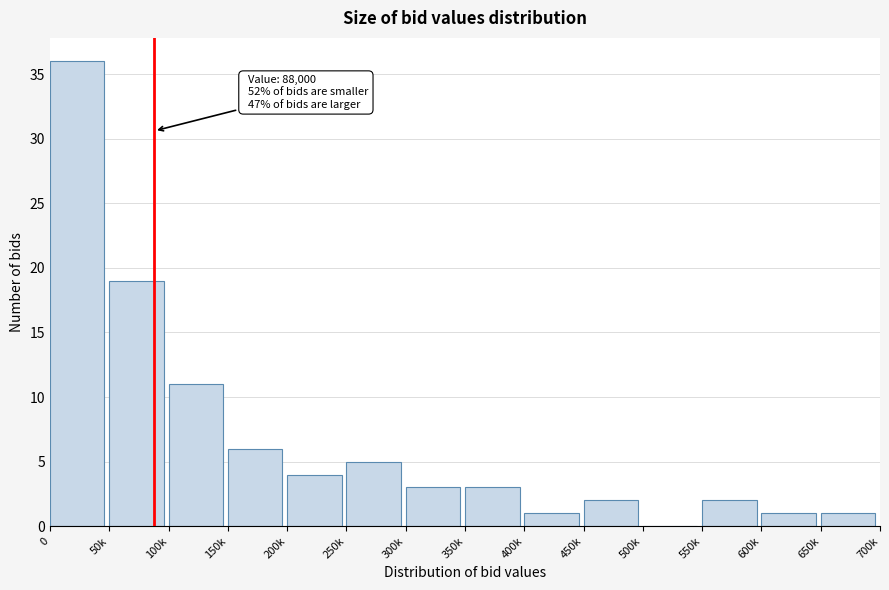

Reading right to left, extract all data points from this chart.

650k=1	600k=1	550k=2	500k=0	450k=2	400k=1	350k=3	300k=3	250k=5	200k=4	150k=6	100k=11	50k=19	0=36